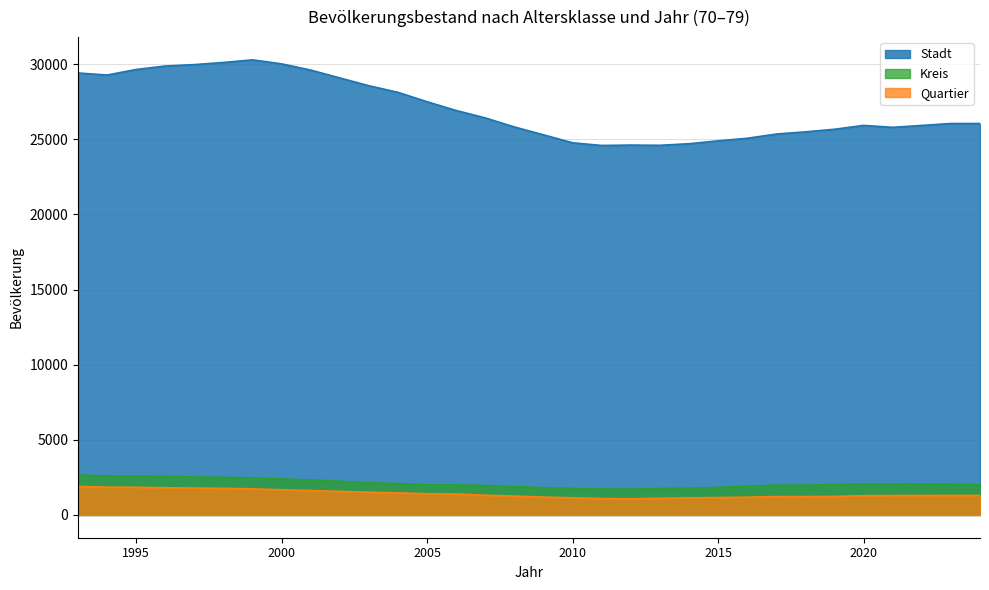

How many data points in Kreis are above 2050?

15